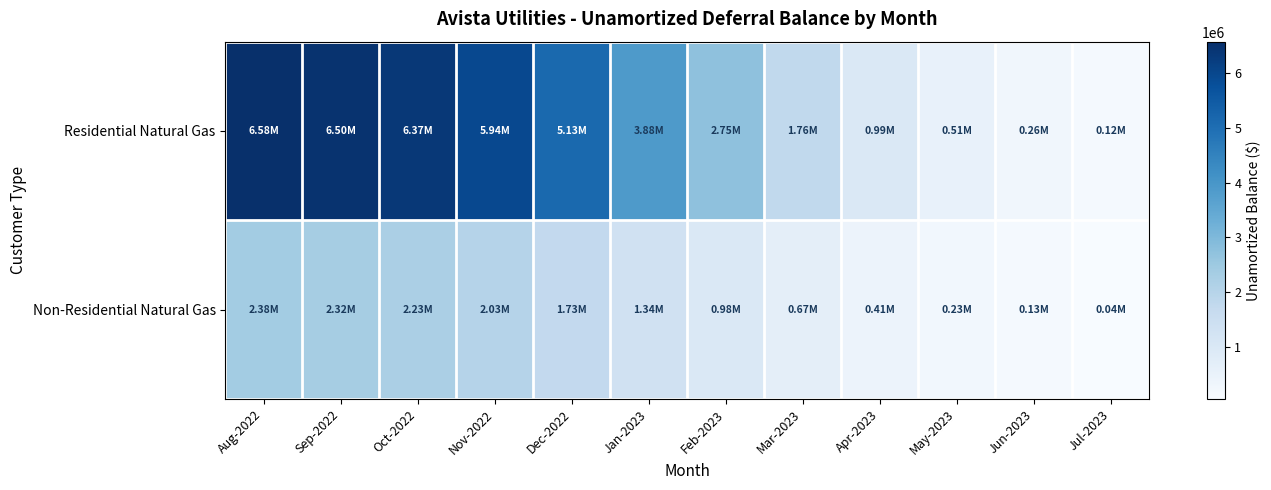

Rank the series at May-2023 from highest to lowest value.

Residential Natural Gas, Non-Residential Natural Gas